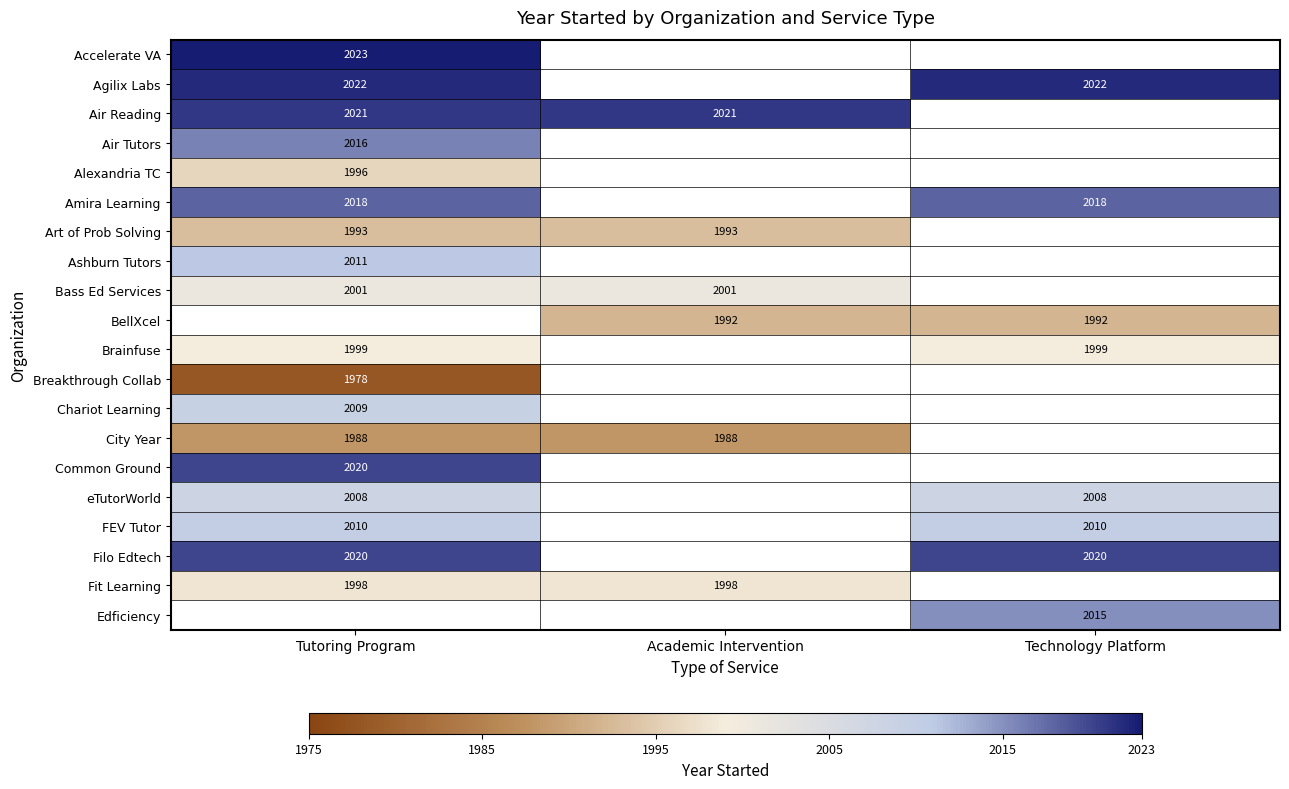

What is the sum of the Fit Learning values at Academic Intervention and Tutoring Program?

3996